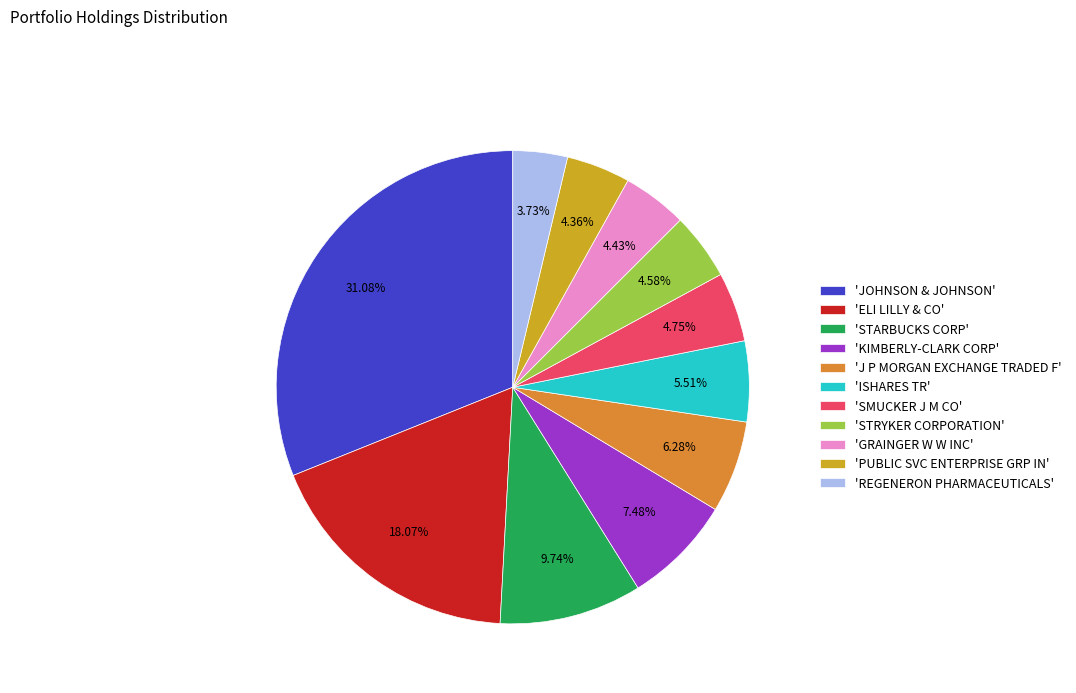

What is the smallest slice in the pie chart?

'REGENERON PHARMACEUTICALS'